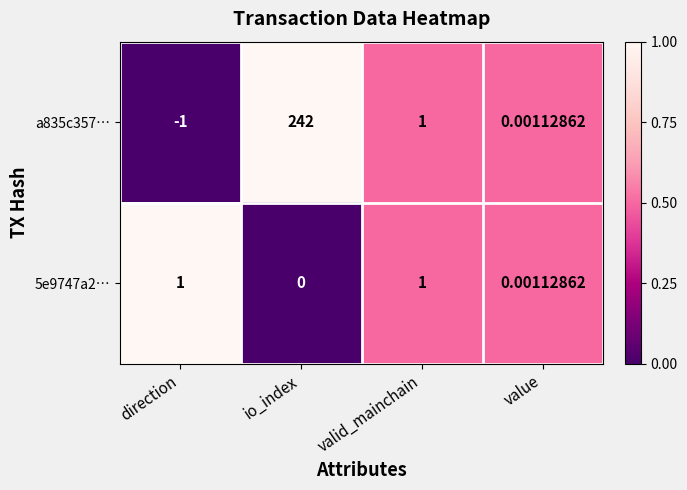

Which series has the largest range (max minus min)?

a835c357…